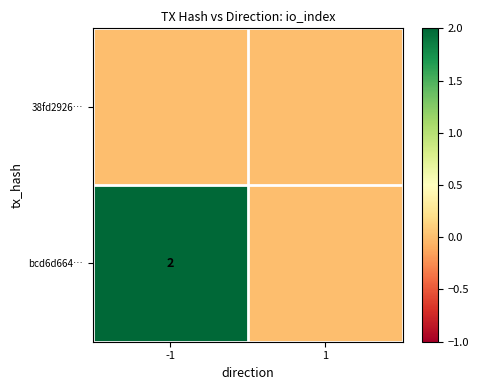

The value of bcd6d664… at -1 is 2. True or false?

True